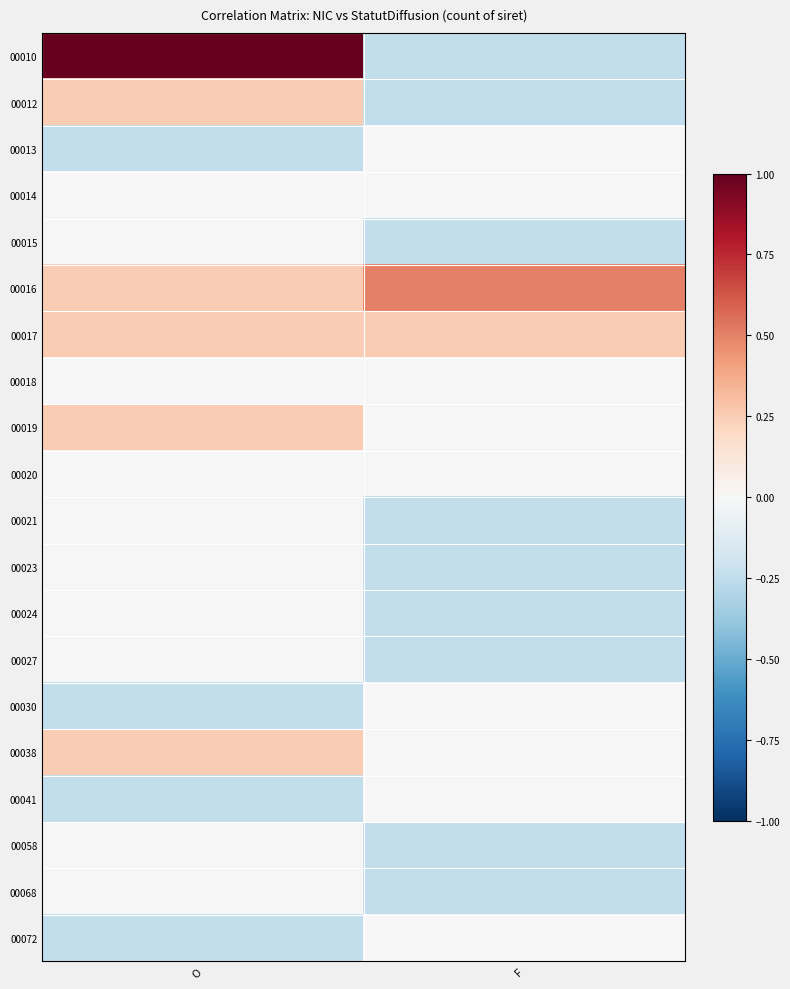

At how many categories does at least one series exceed 0?

2